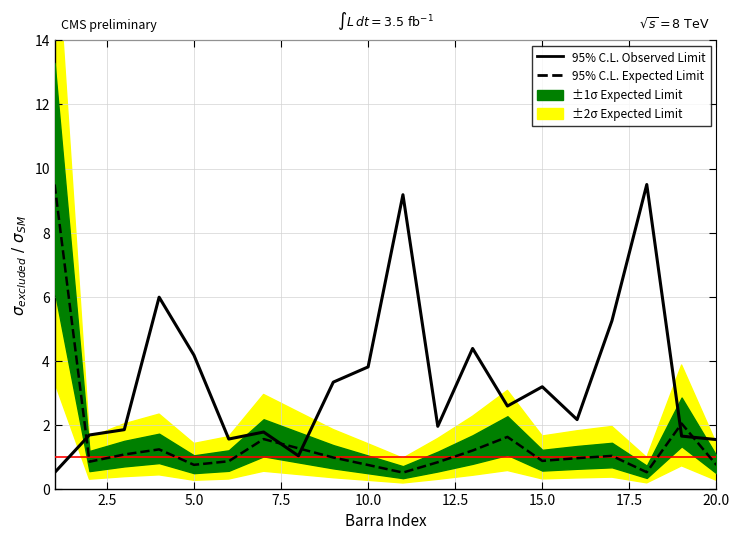

After their last crossing, which series has the higher values: 95% C.L. Expected Limit or 95% C.L. Observed Limit?

95% C.L. Observed Limit